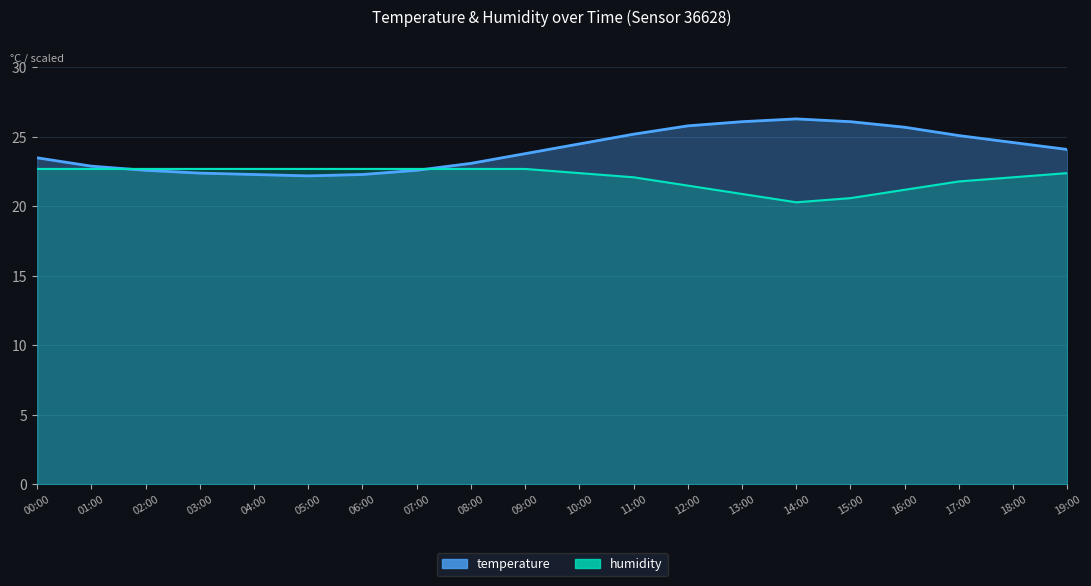

At which label is temperature closest to 24?

19:00